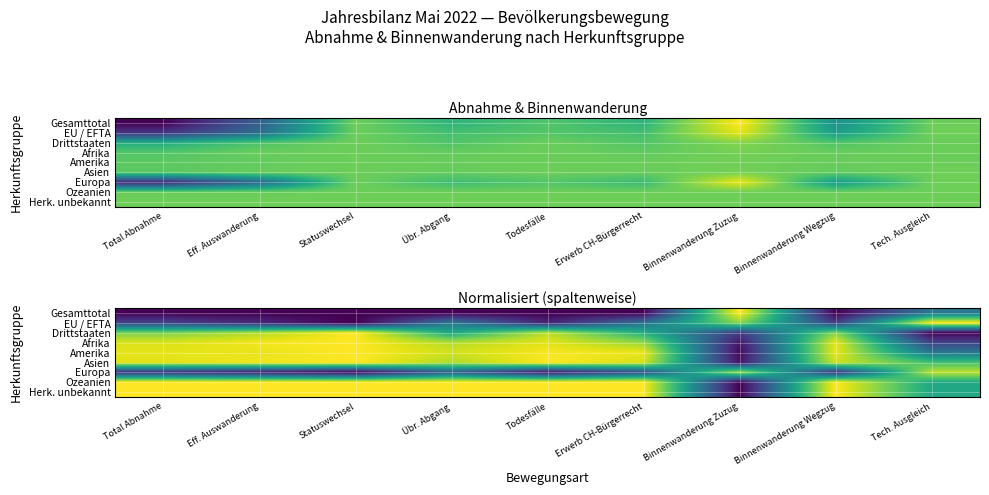

Is the value of Herk. unbekannt at Übr. Abgang greater than the value of Ozeanien at Total Abnahme?

Yes